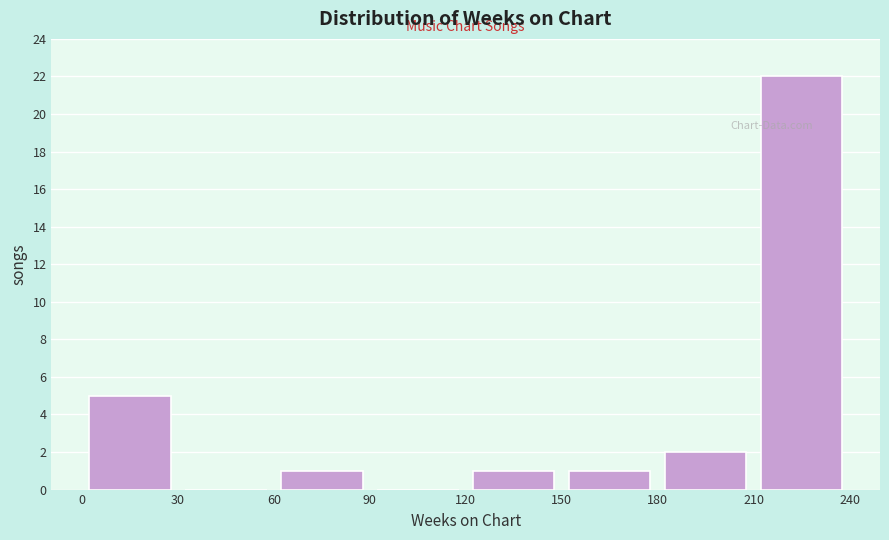

How tall is the bar that spans 60 to 90 on the x-axis? The values are not printed on the chart, so give them approximately, as read against the axis.

1